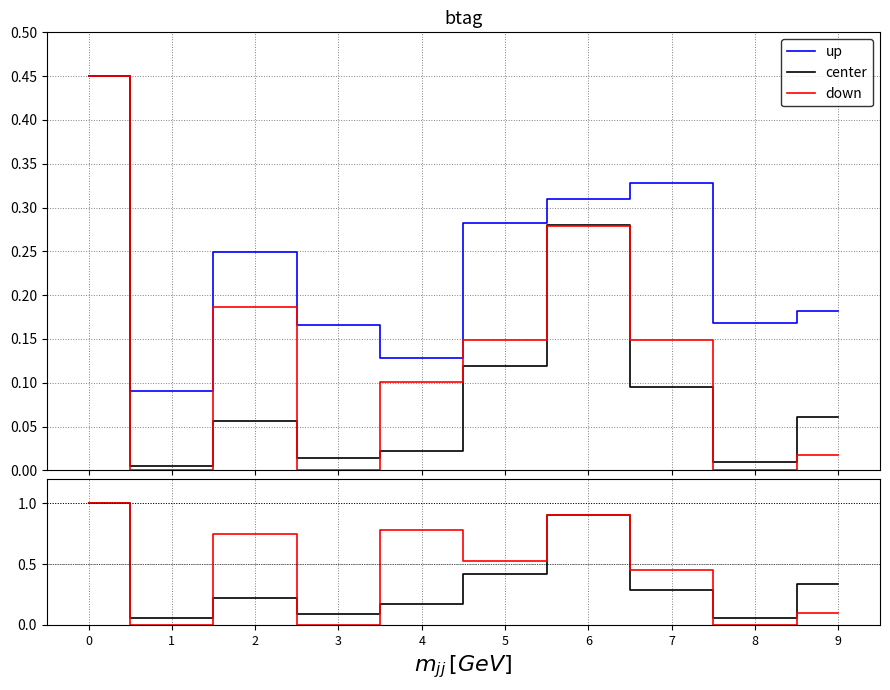

Between 2 and 8, which series saw the biggest shift?

down